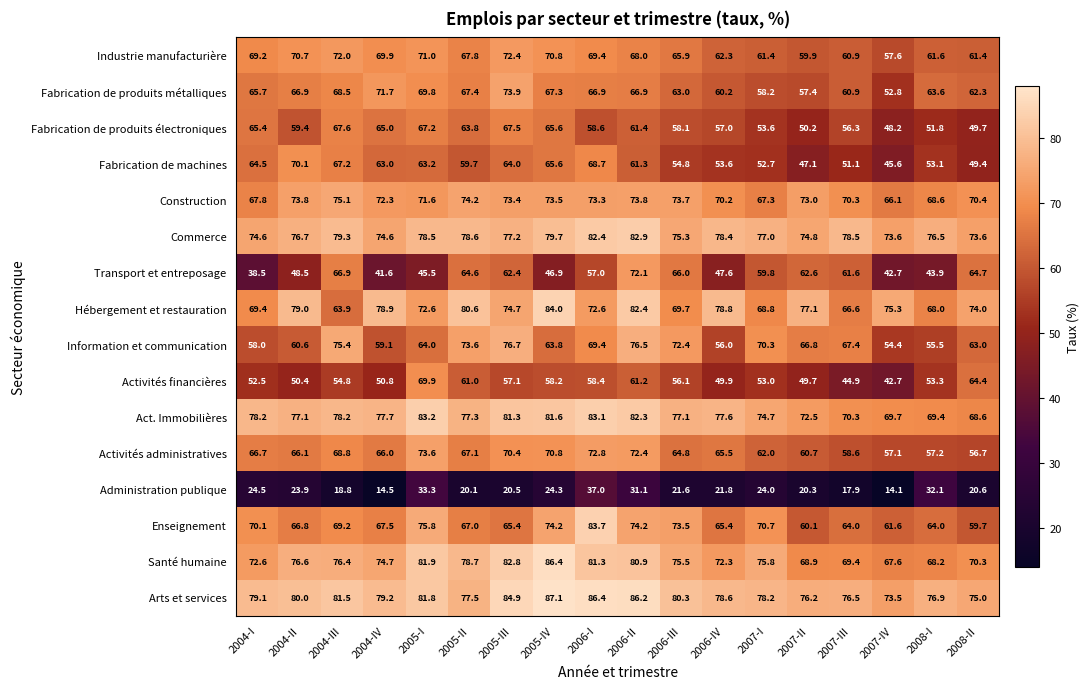

List the series in order of their peak value, highest first.

Arts et services, Santé humaine, Hébergement et restauration, Enseignement, Act. Immobilières, Commerce, Information et communication, Construction, Fabrication de produits métalliques, Activités administratives, Industrie manufacturière, Transport et entreposage, Fabrication de machines, Activités financières, Fabrication de produits électroniques, Administration publique